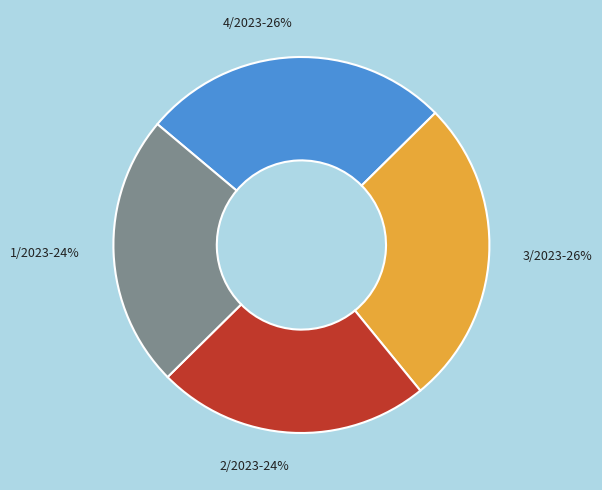

To the nearest percent, what is the average slice percentage?

25%